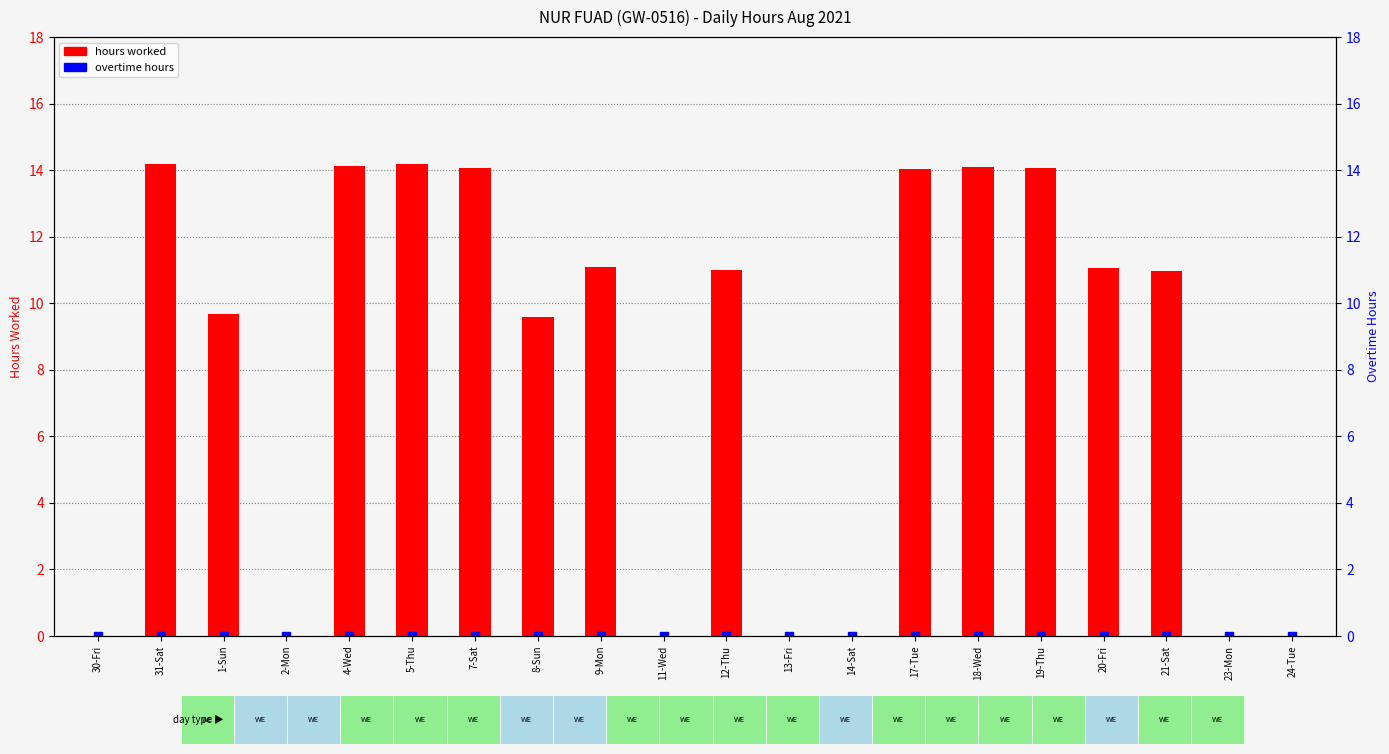

Does the chart contain stacked bars?

No